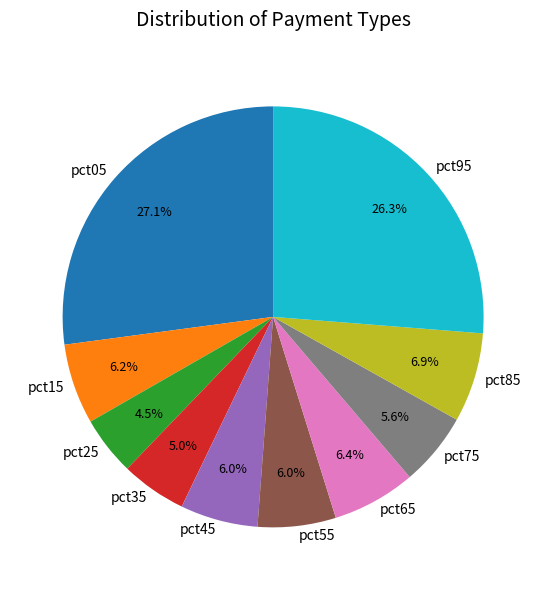

Is it true that pct65 is 6% of the pie?

True